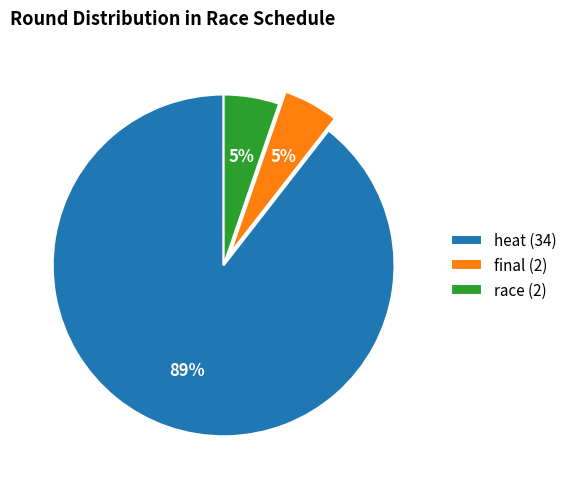

To the nearest percent, what percentage of the pie is race (2)?

5%